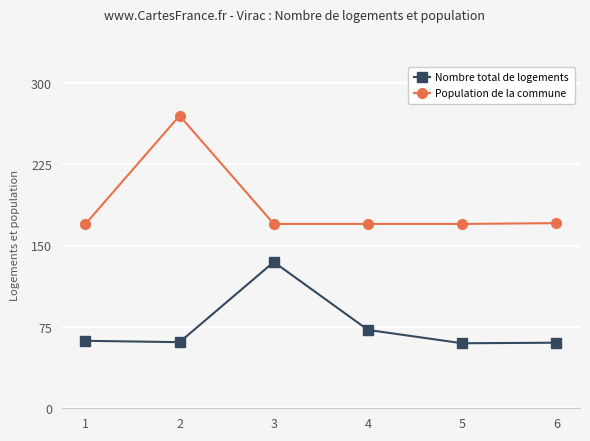

What is the difference between the second highest and minimum values in the Population de la commune series?

0.9